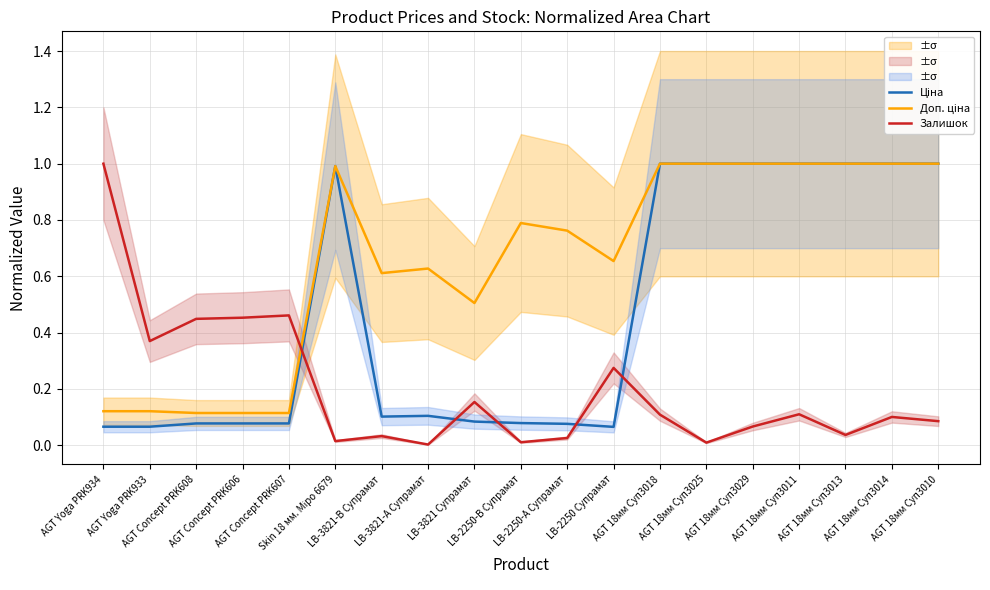

In Залишок, how many points are lower than both neighbors (excluding endpoints)?

6